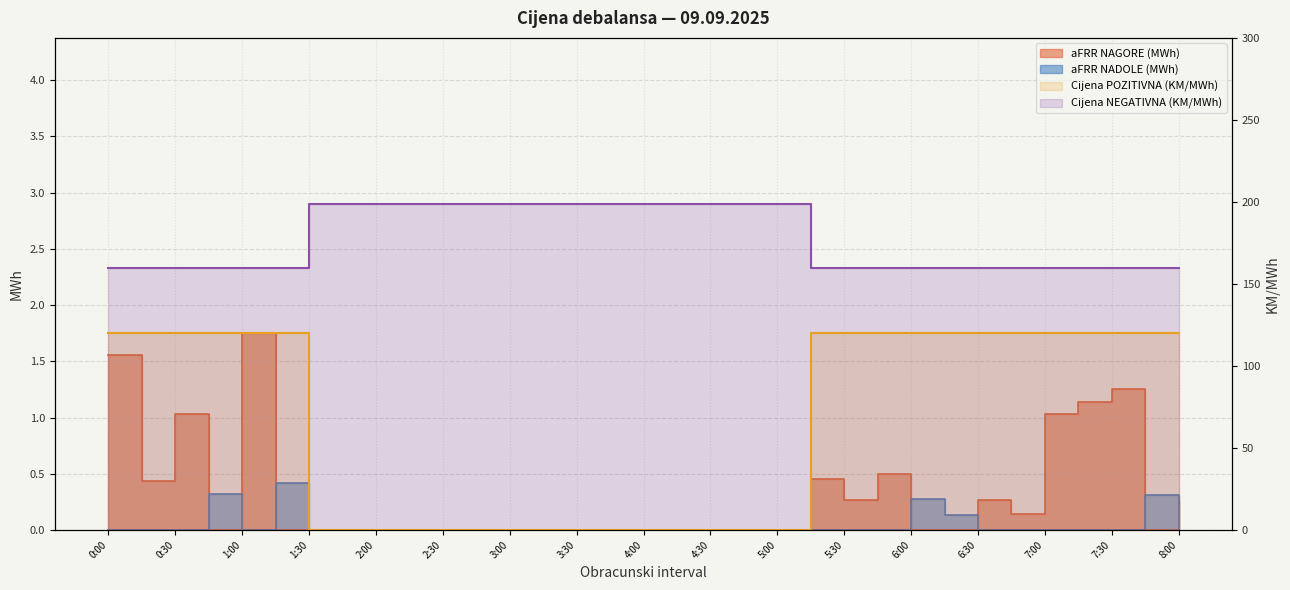

Rank the series at 6:15 from lowest to highest value.

aFRR NAGORE (MWh), aFRR NADOLE (MWh), Cijena POZITIVNA (KM/MWh), Cijena NEGATIVNA (KM/MWh)